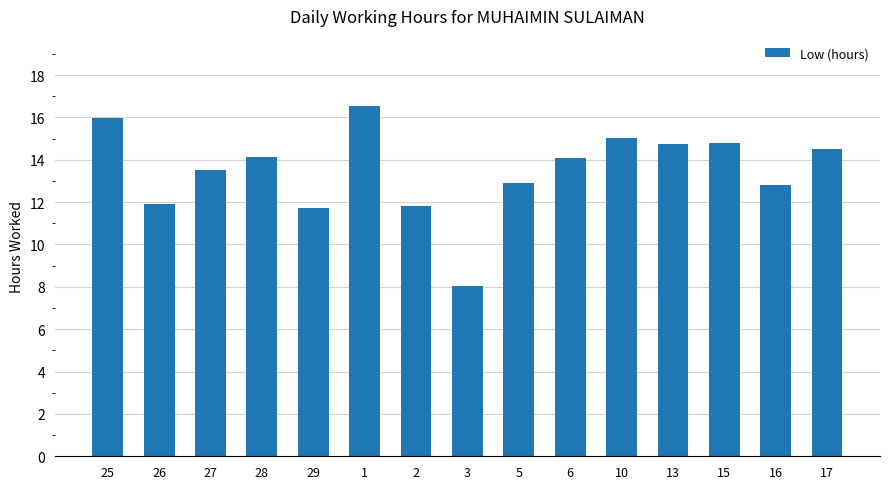

Which label corresponds to the smallest value in the chart?

3